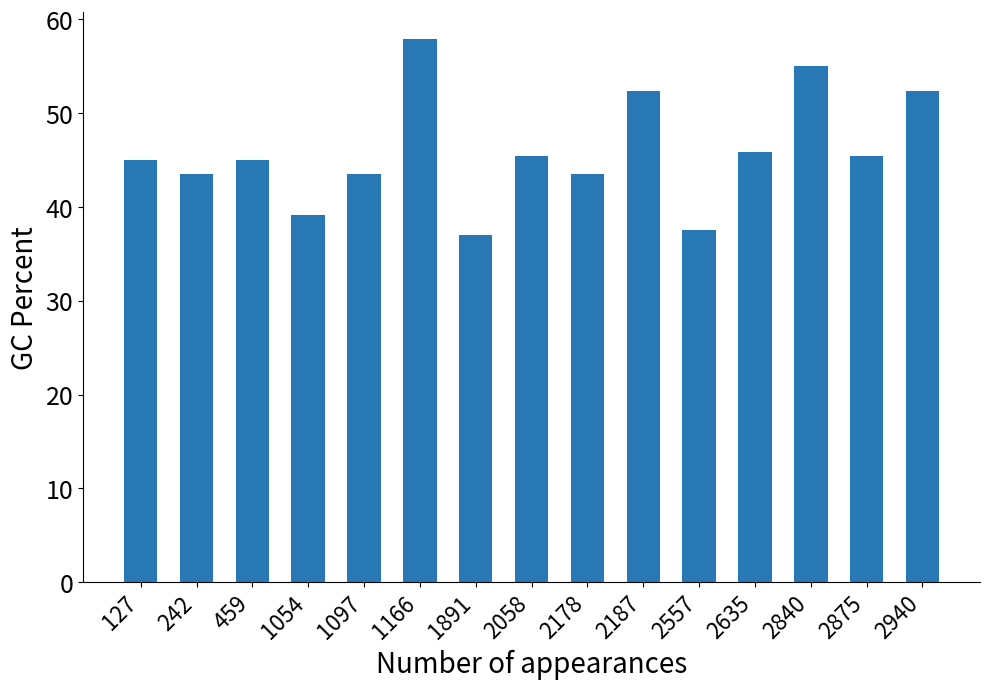

What is the difference between the maximum and minimum values?

20.9